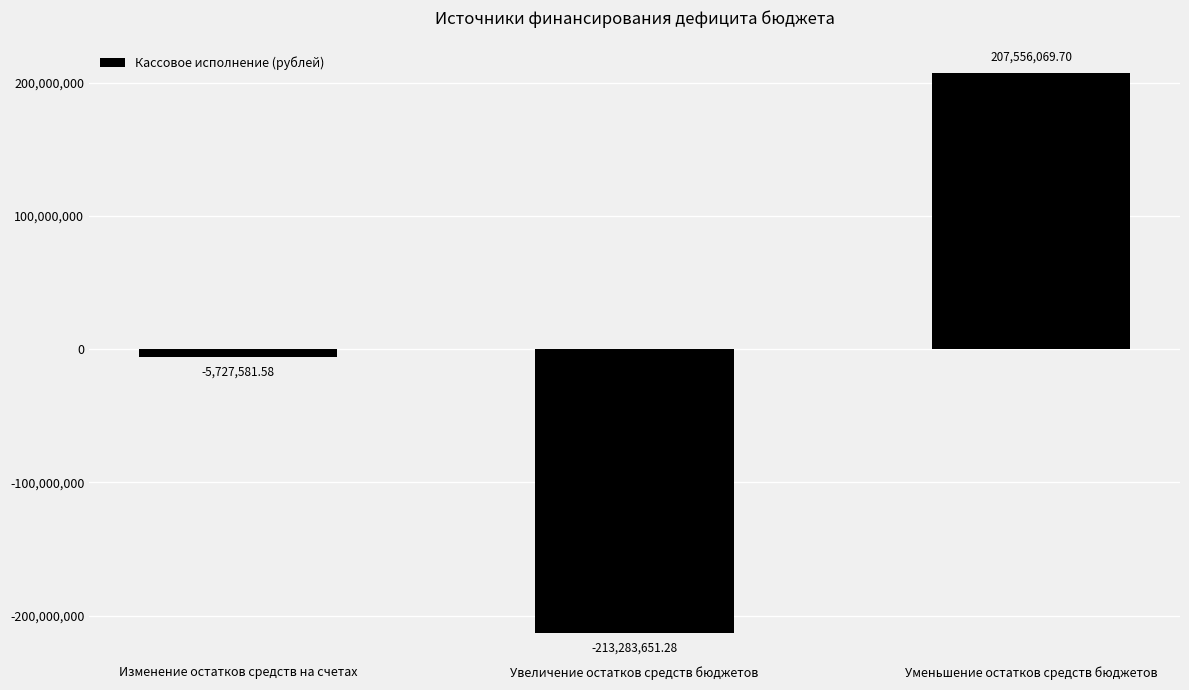

Does the chart contain any negative values?

Yes